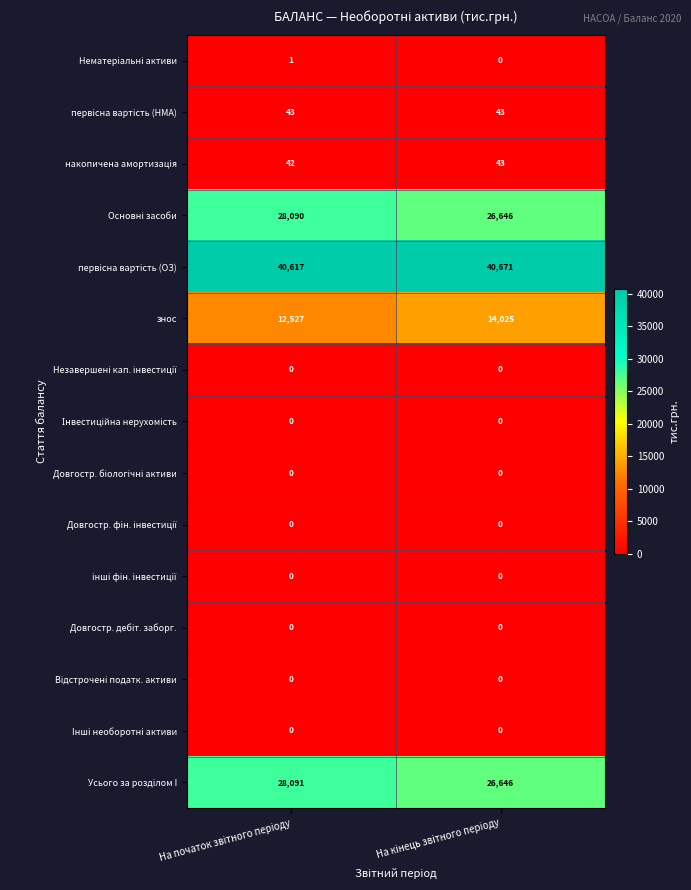

Which series changed the most between На початок звiтного перiоду and На кiнець звiтного перiоду?

знос